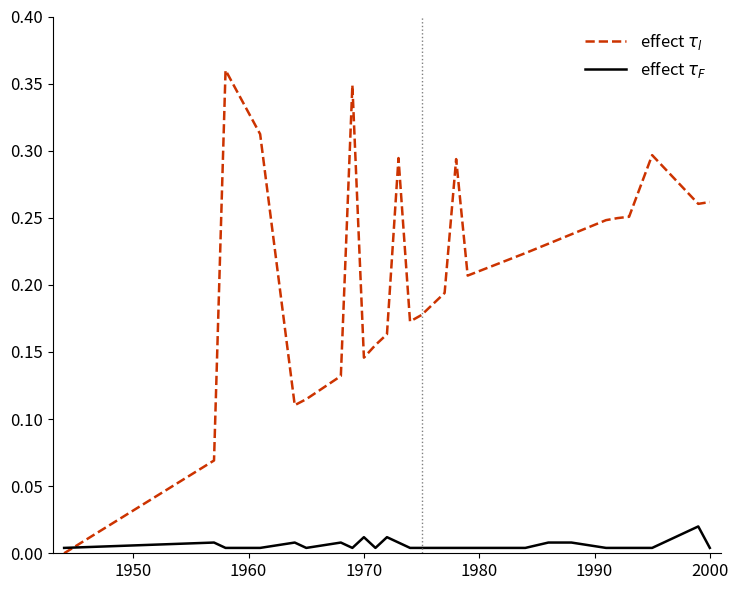

Which series has the widest spread of values?

effect $\tau_l$